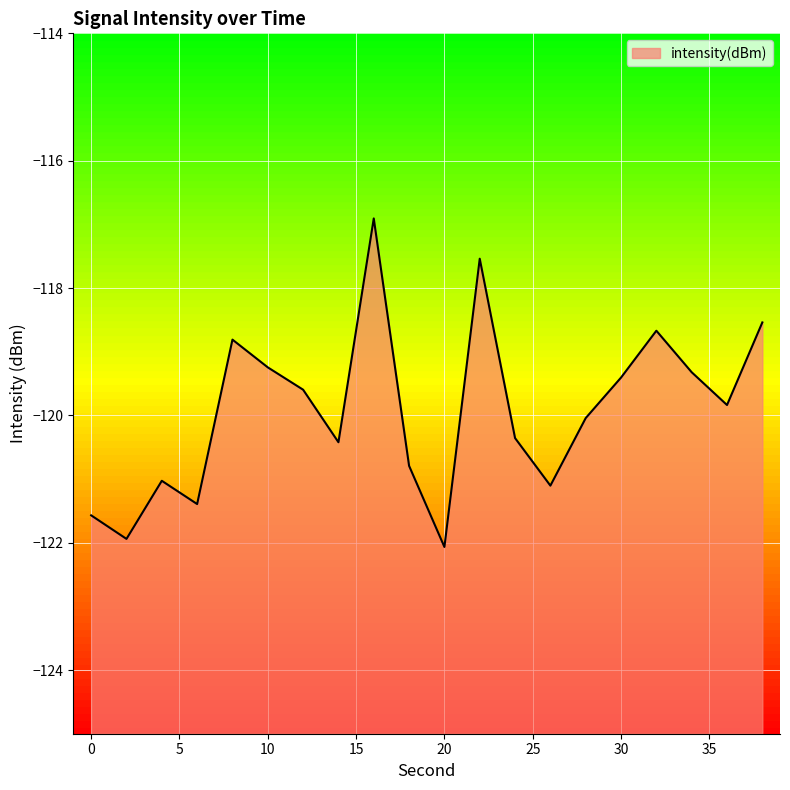

Reading right to left, extract all data points from this chart.

38=-118.5	36=-119.8	34=-119.3	32=-118.7	30=-119.4	28=-120.0	26=-121.1	24=-120.4	22=-117.5	20=-122.1	18=-120.8	16=-116.9	14=-120.4	12=-119.6	10=-119.2	8=-118.8	6=-121.4	4=-121.0	2=-121.9	0=-121.6